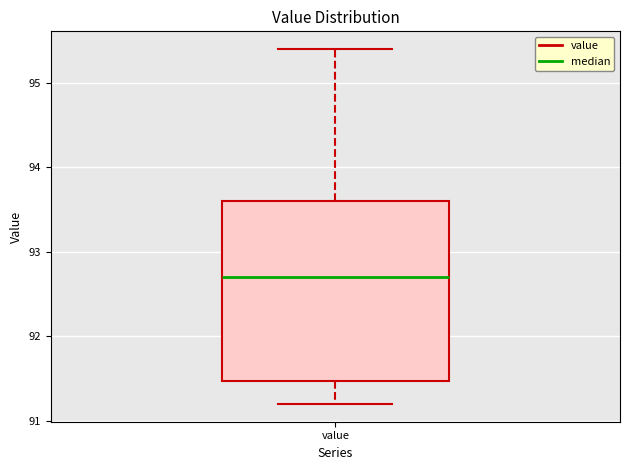

Where does the lower whisker of the box for value end on the y-axis? The values are not printed on the chart, so give them approximately, as read against the axis.

91.2